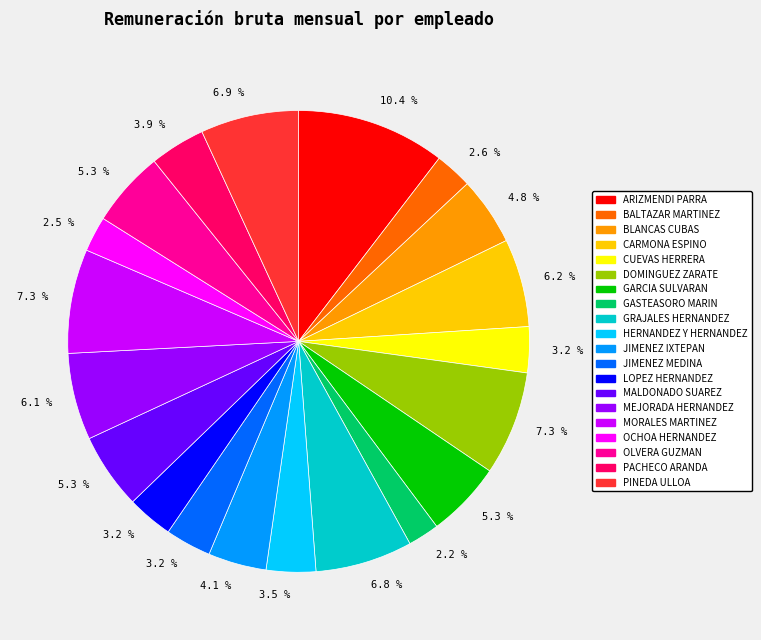

Does any single category account for the majority?

No